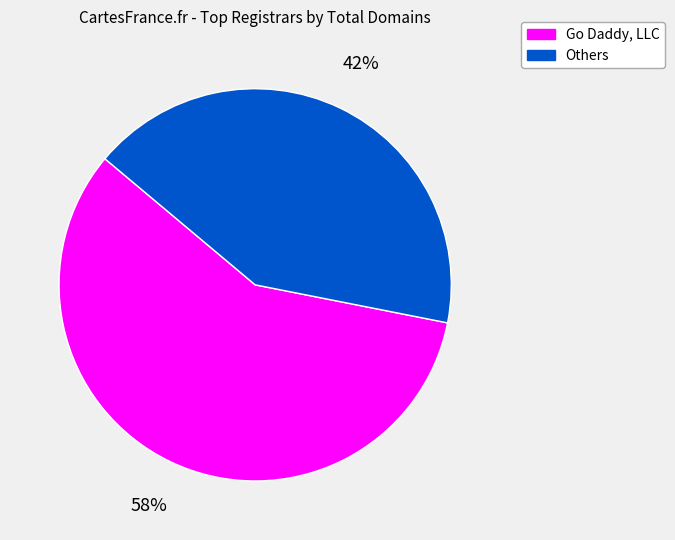

Is it true that Others is 49% of the pie?

False